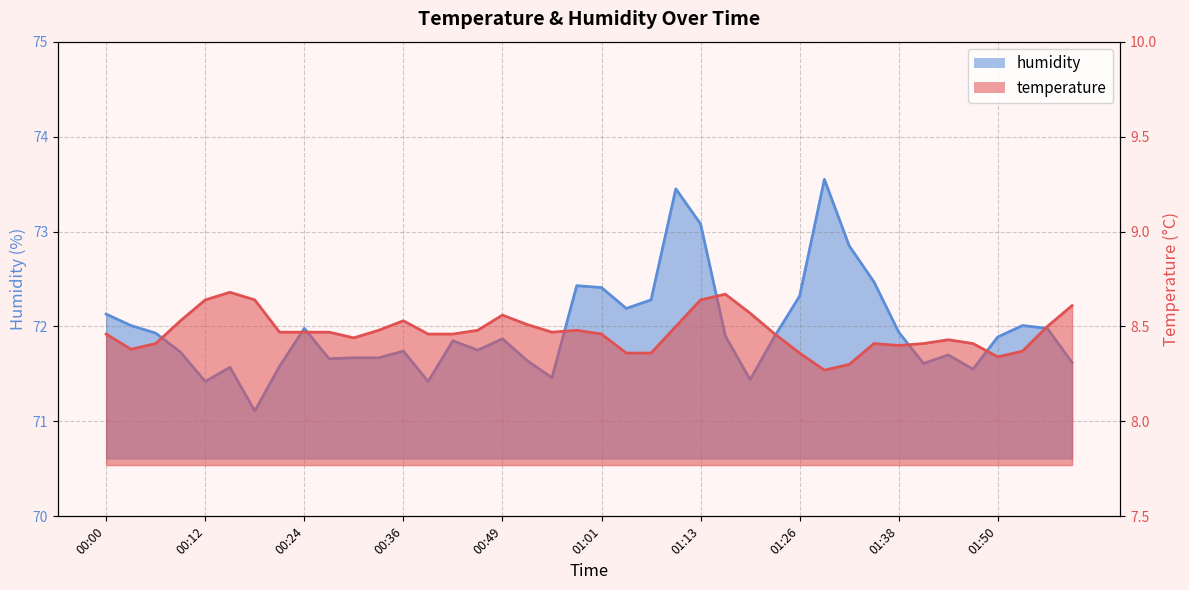

What value does the temperature series have at 00:27?

8.5